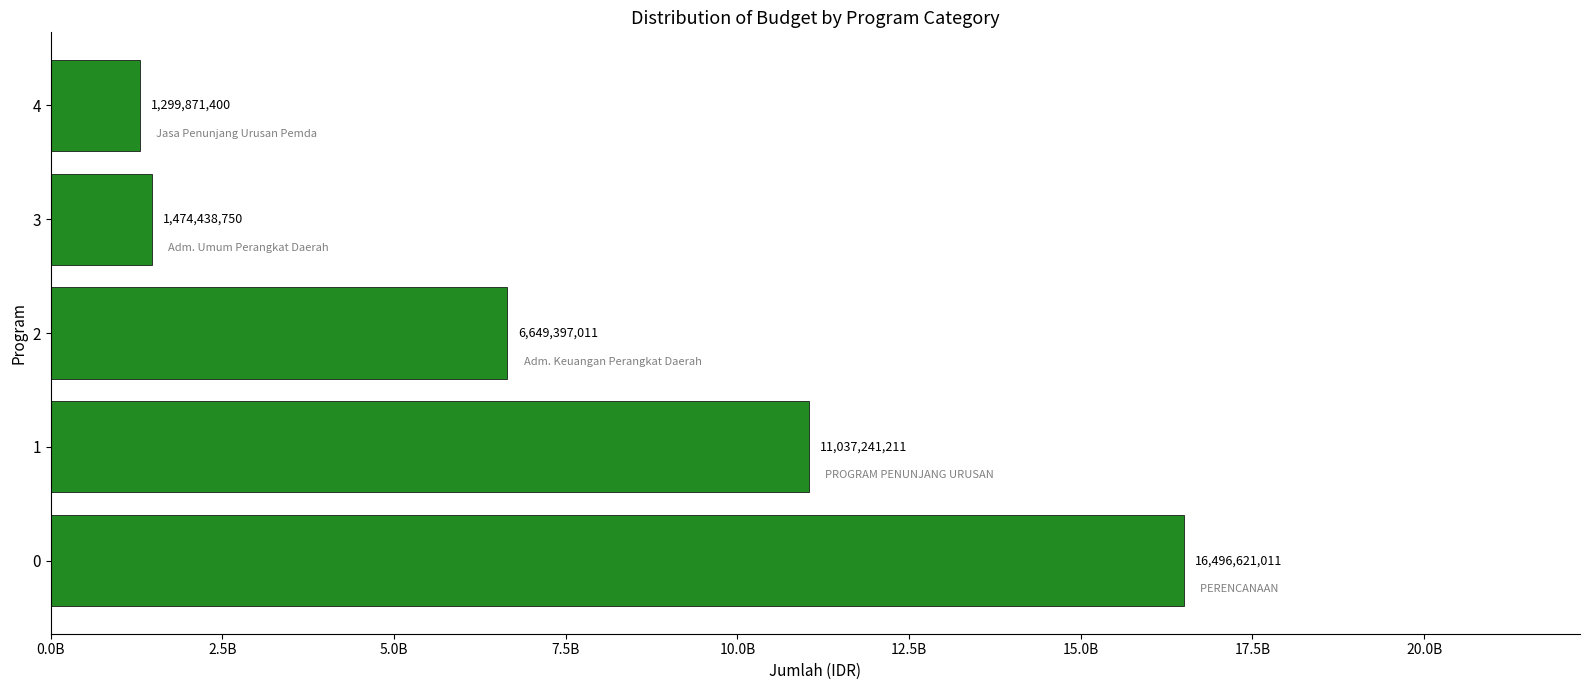

Are the bars grouped side by side (vs. stacked)?

No